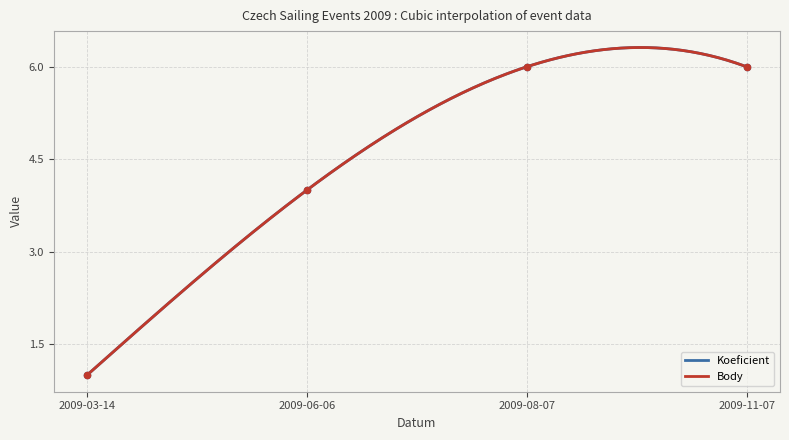

Which series has the largest total across all categories?

Koeficient